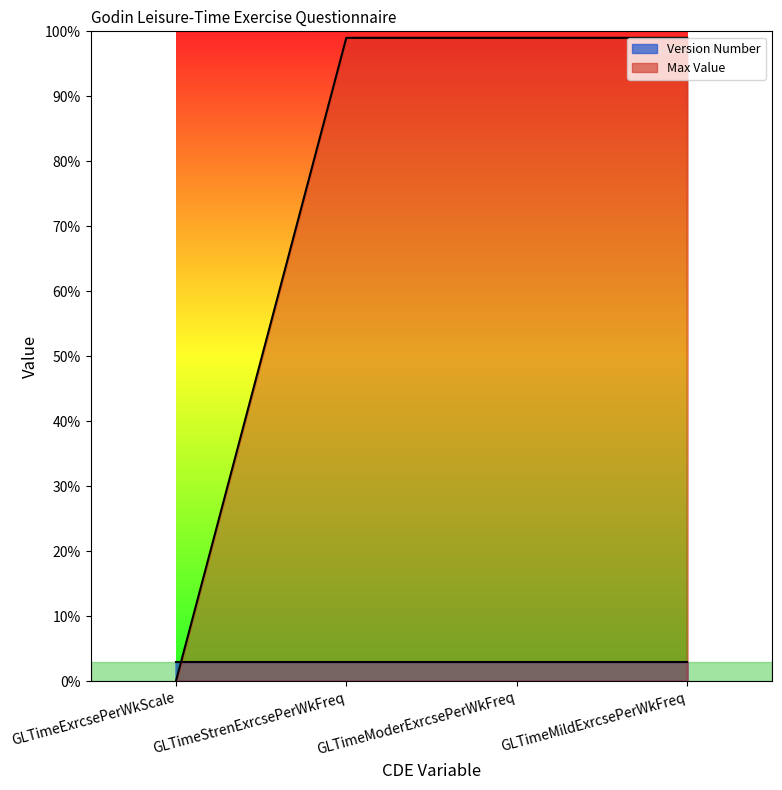

How many lines are shown in the chart?

1